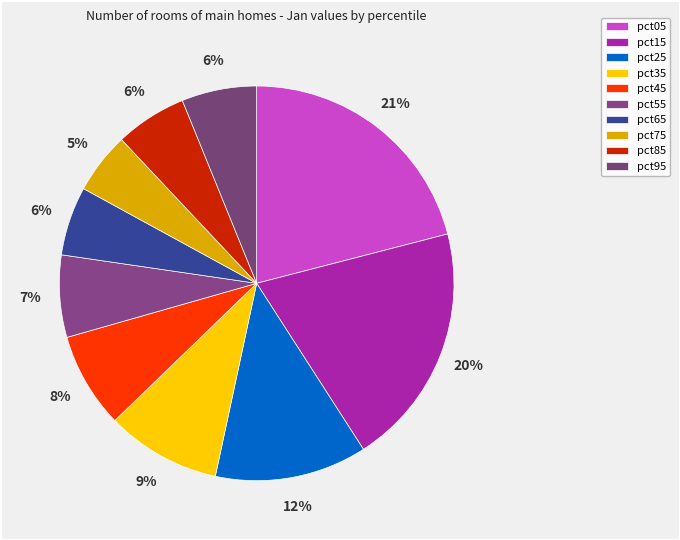

Combined, what portion of the pie is pct45 and pct25?

20.3%